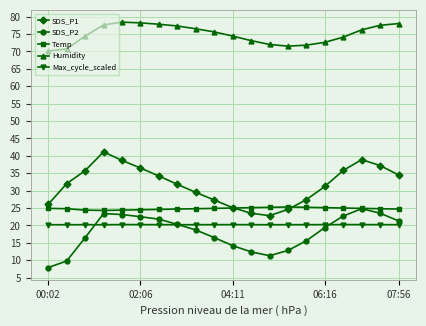

What is the minimum value shown in the chart?

7.9